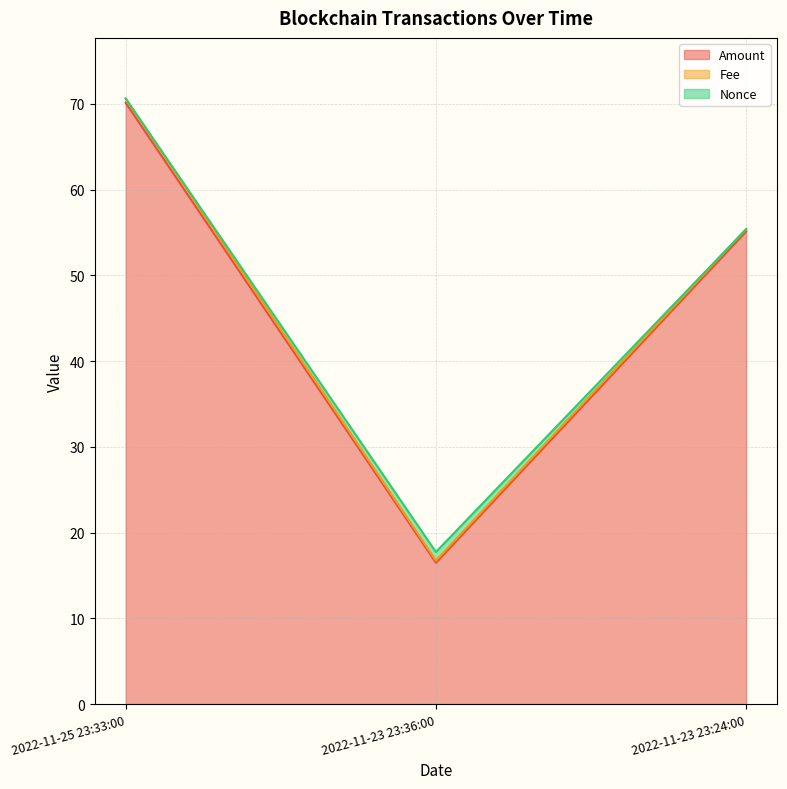

What is the label of the 2nd point from the left?

2022-11-23 23:36:00